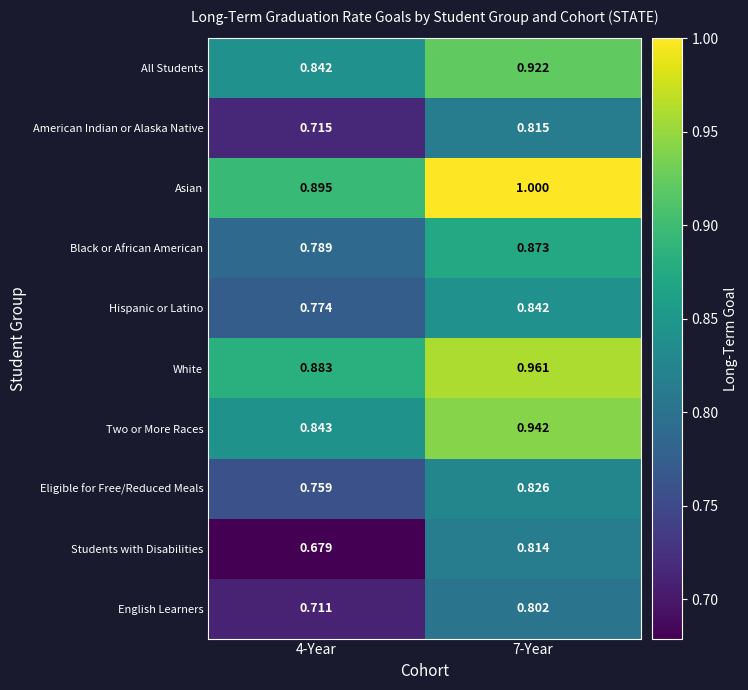

Rank the series by their maximum value, from lowest to highest.

English Learners, Students with Disabilities, American Indian or Alaska Native, Eligible for Free/Reduced Meals, Hispanic or Latino, Black or African American, All Students, Two or More Races, White, Asian